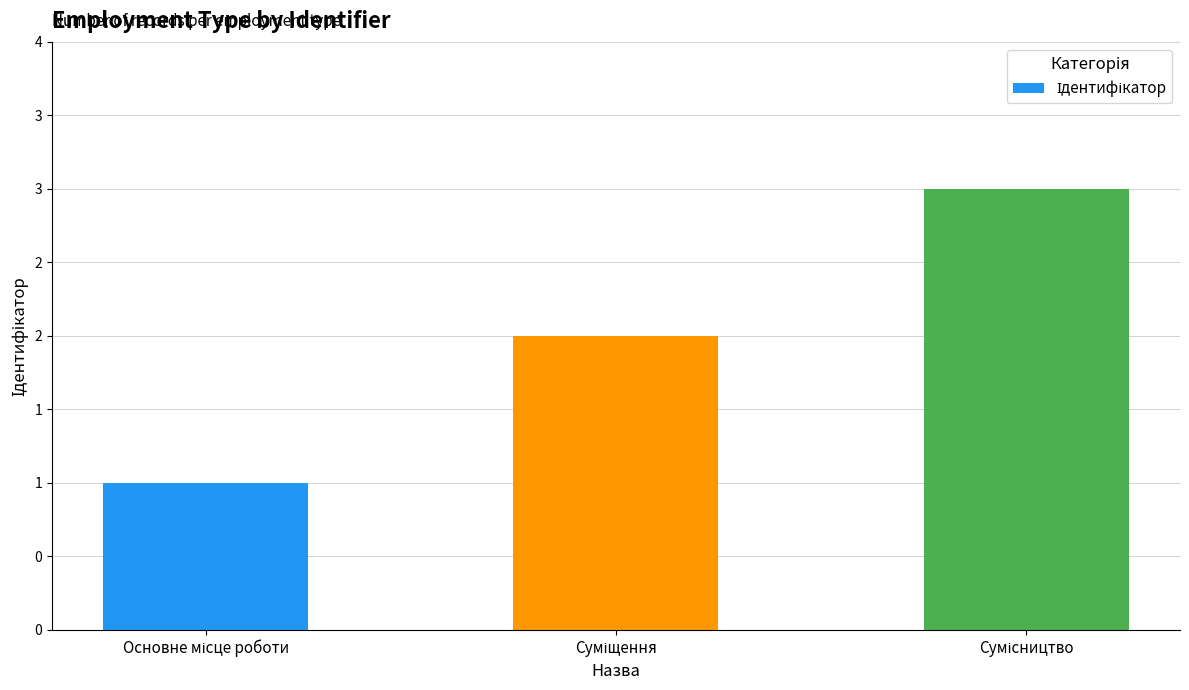

What position from the right is Сумісництво?

1